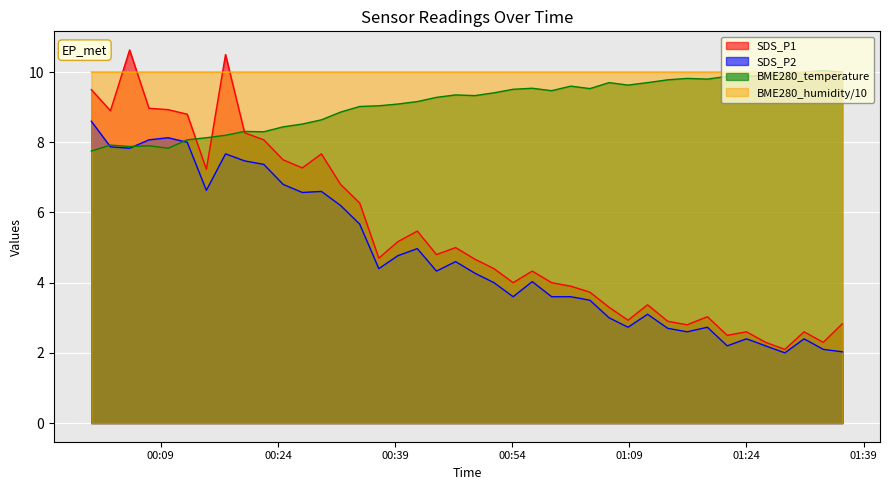

Which series has the widest spread of values?

SDS_P1